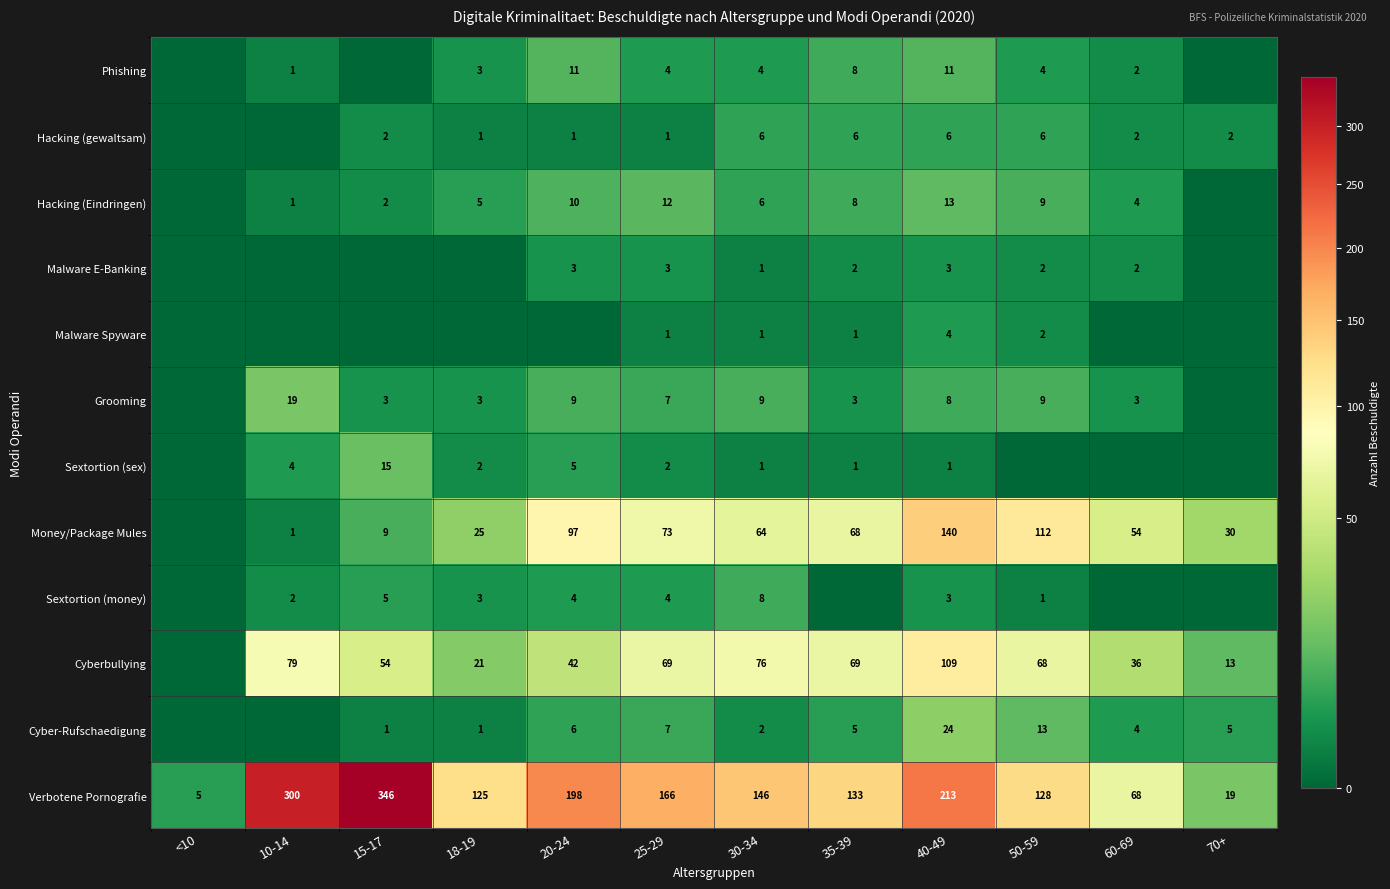

Is it true that Malware E-Banking equals 3 at 20-24?

True